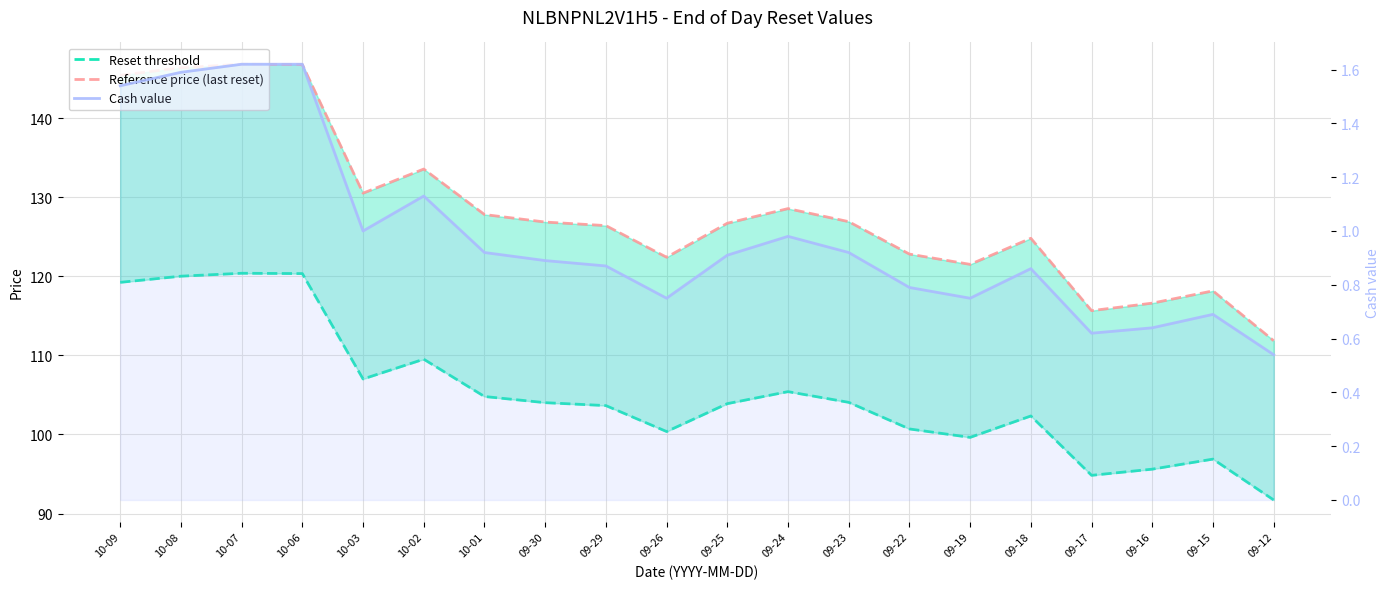

What is the value of the Reference price (last reset) point at the 9th from the left?

126.4